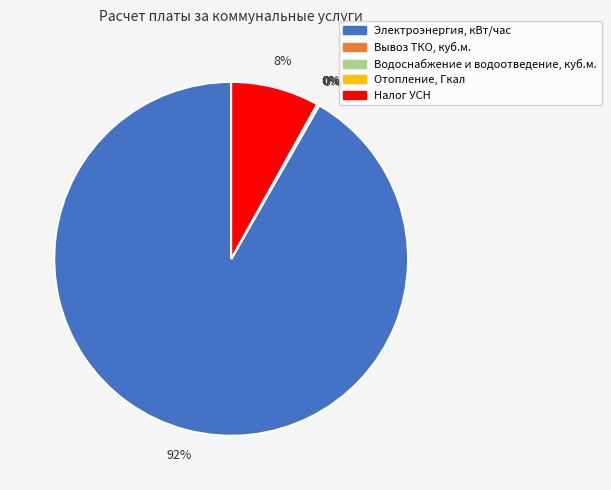

Which category has the biggest portion of the pie?

Электроэнергия, кВт/час